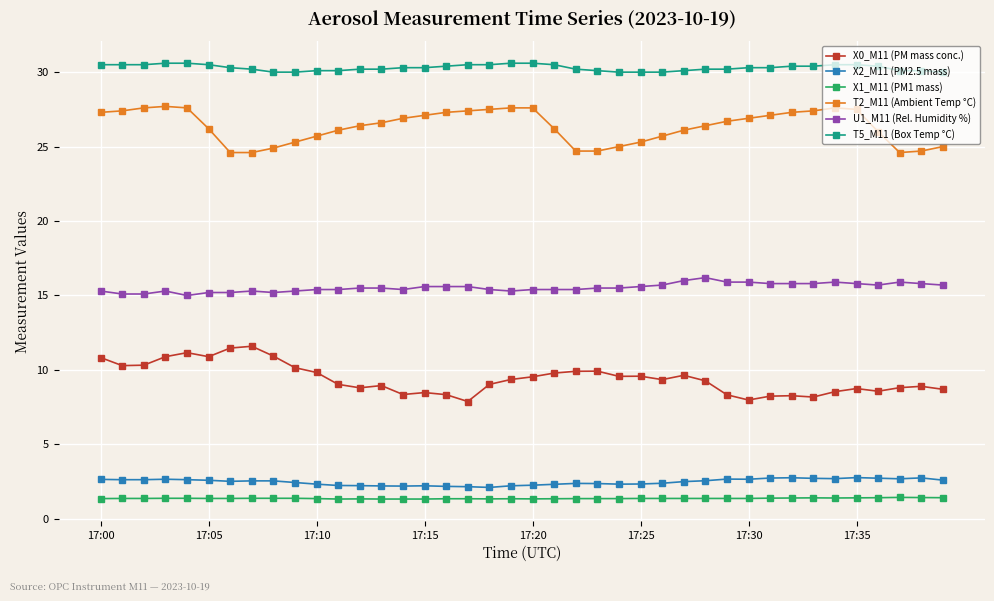

True or false: X0_M11 (PM mass conc.) has more than 1 points higher than both neighbors.

True